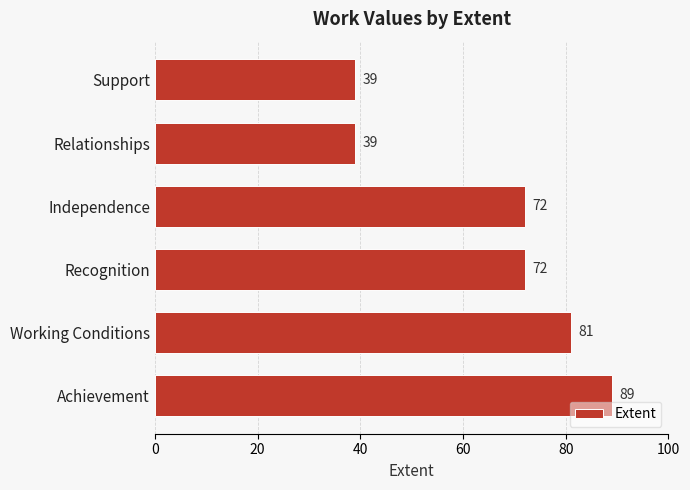

The chart shows a value of 53 at Support. True or false?

False